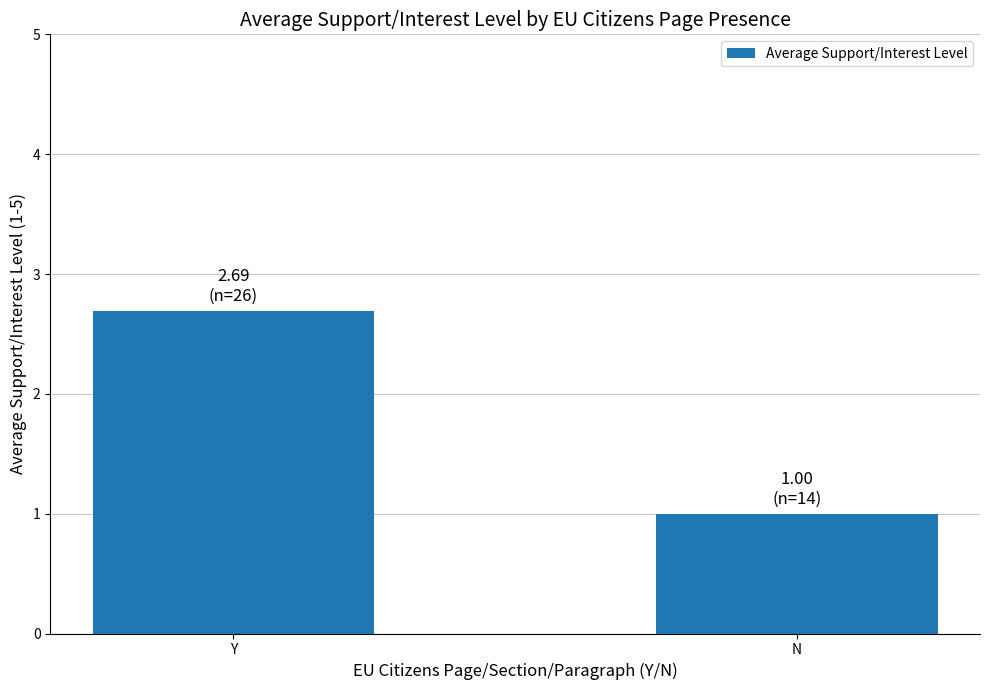

How many categories are shown in the chart?

2